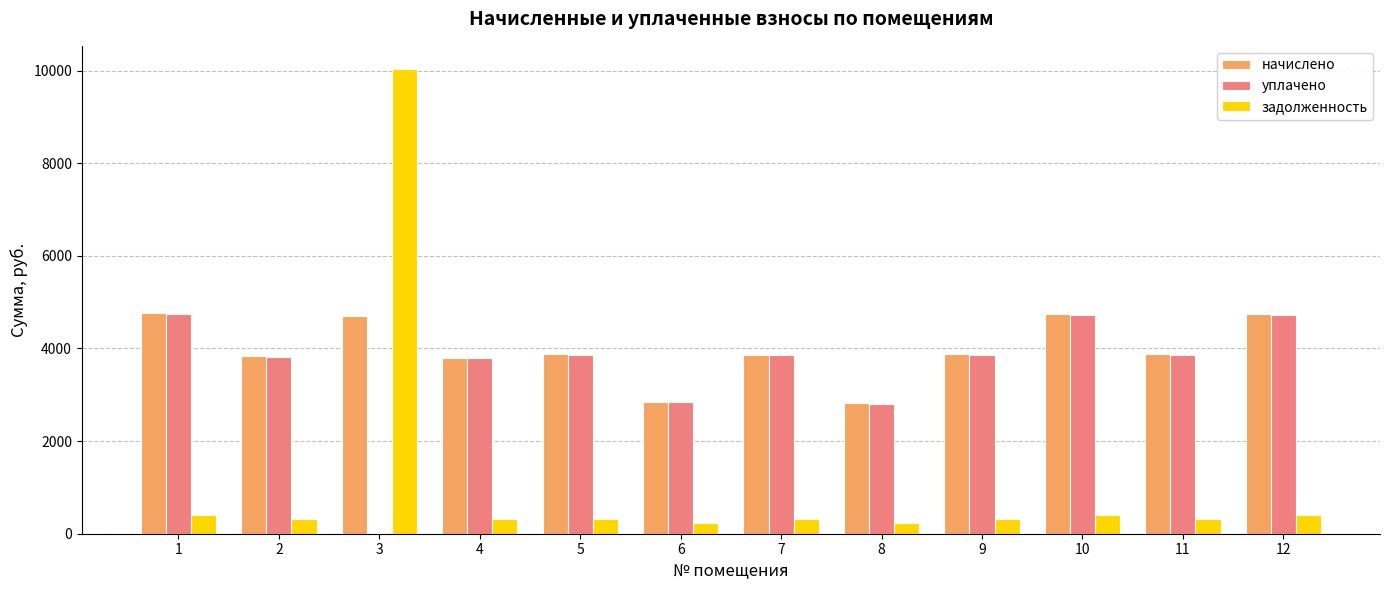

What is the greatest value displayed?

10032.2